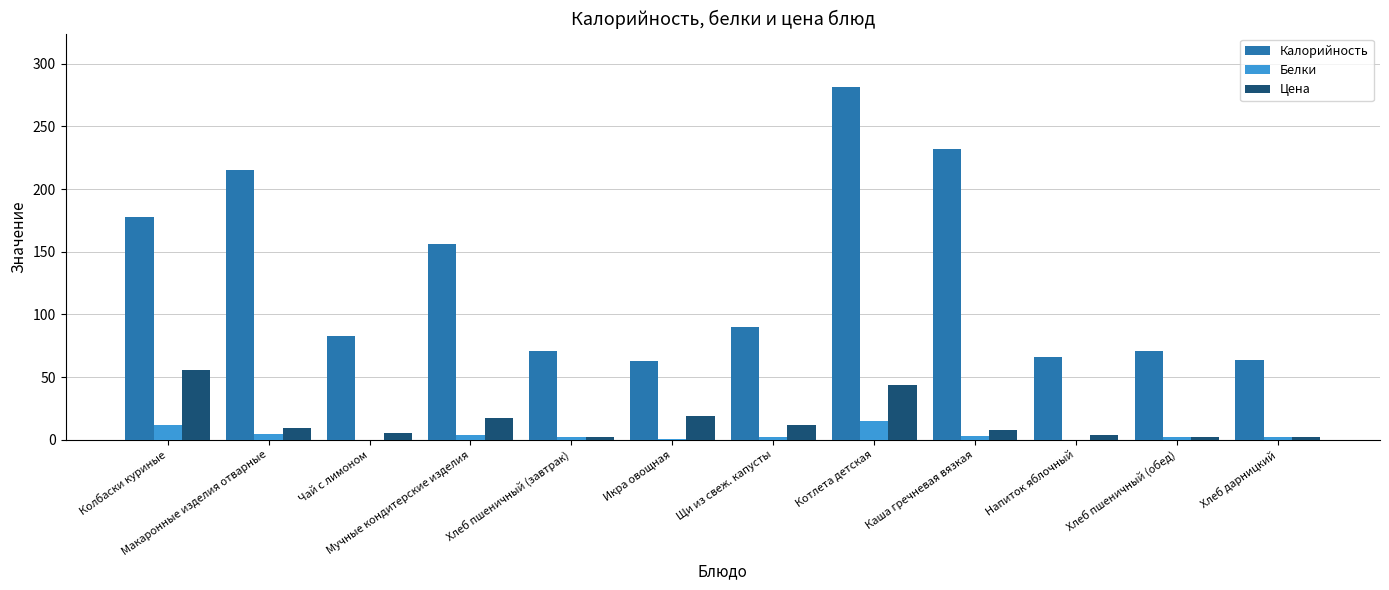

What is the maximum value for Белки?

15.4